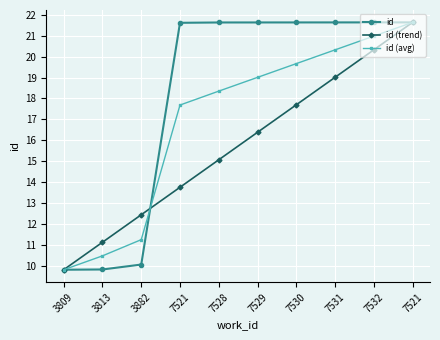

What is the smallest value displayed?

9.8